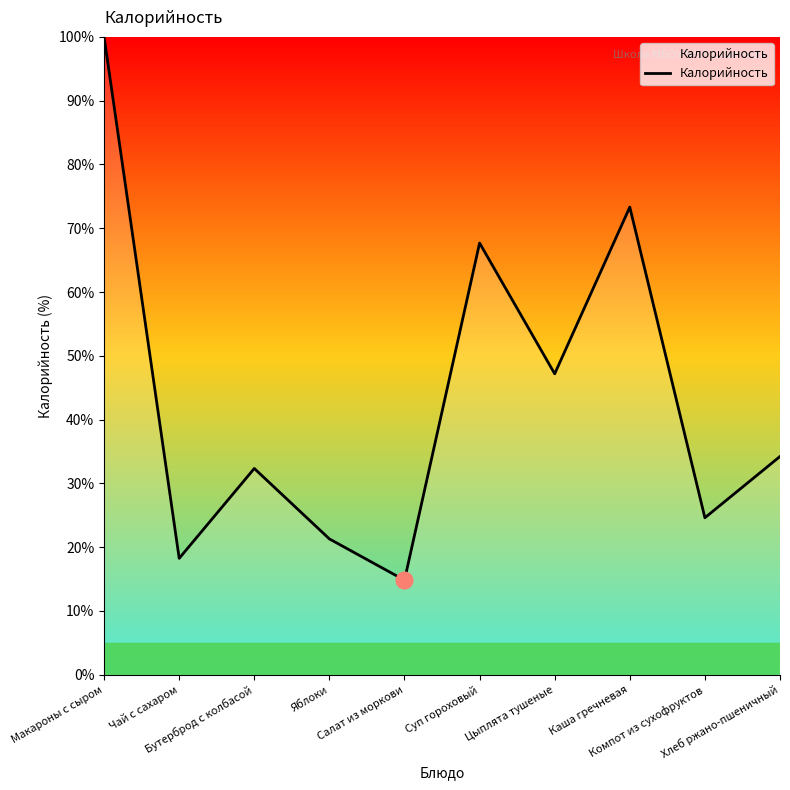

At which category does the data reach its first local peak?

Бутерброд с колбасой